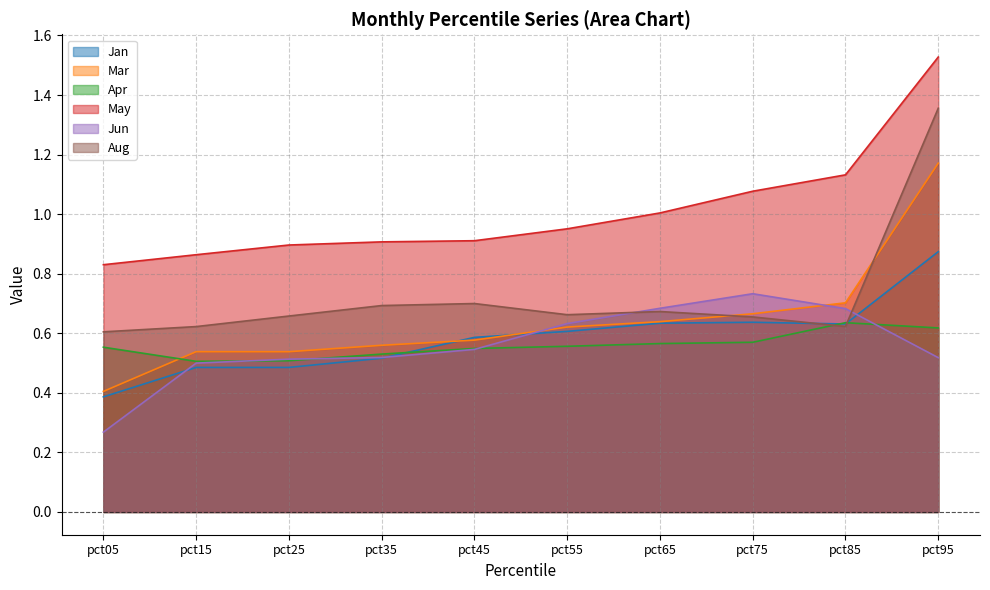

How many interior local peaks does the Jun series have?

1